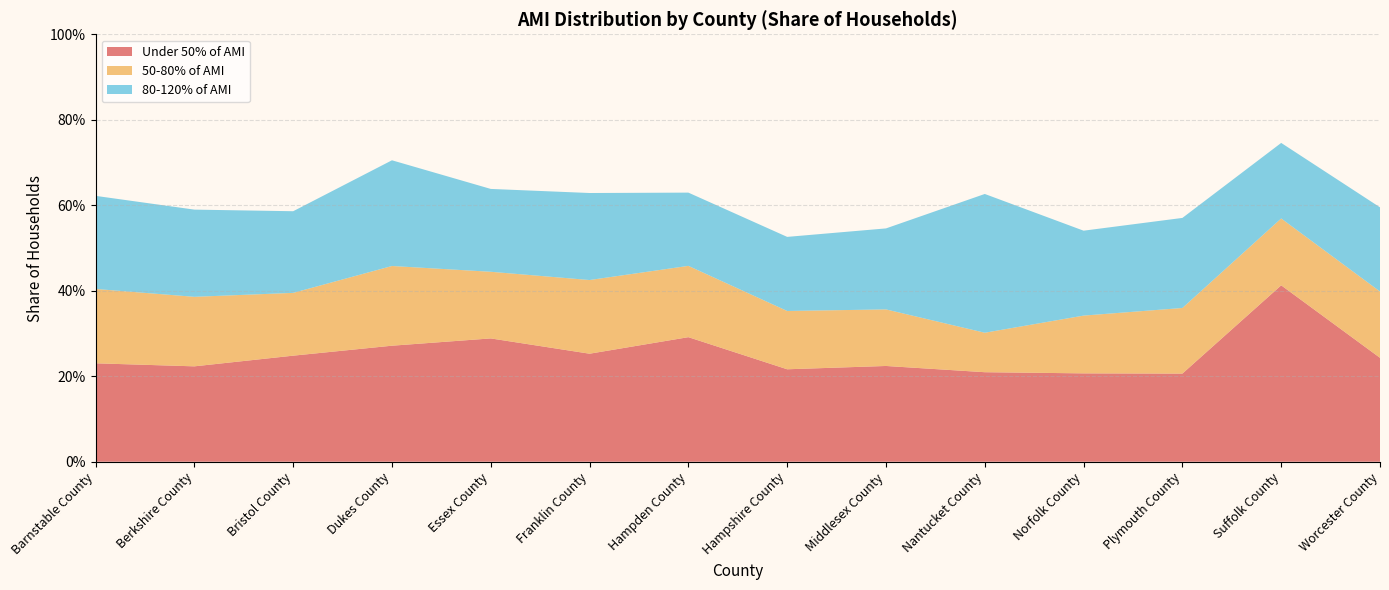

Reading left to right, transcribe all the data shown in this chart.

Under 50% of AMI: 0.2	0.2	0.2	0.3	0.3	0.3	0.3	0.2	0.2	0.2	0.2	0.2	0.4	0.2
50-80% of AMI: 0.2	0.2	0.1	0.2	0.2	0.2	0.2	0.1	0.1	0.1	0.1	0.2	0.2	0.2
80-120% of AMI: 0.2	0.2	0.2	0.2	0.2	0.2	0.2	0.2	0.2	0.3	0.2	0.2	0.2	0.2